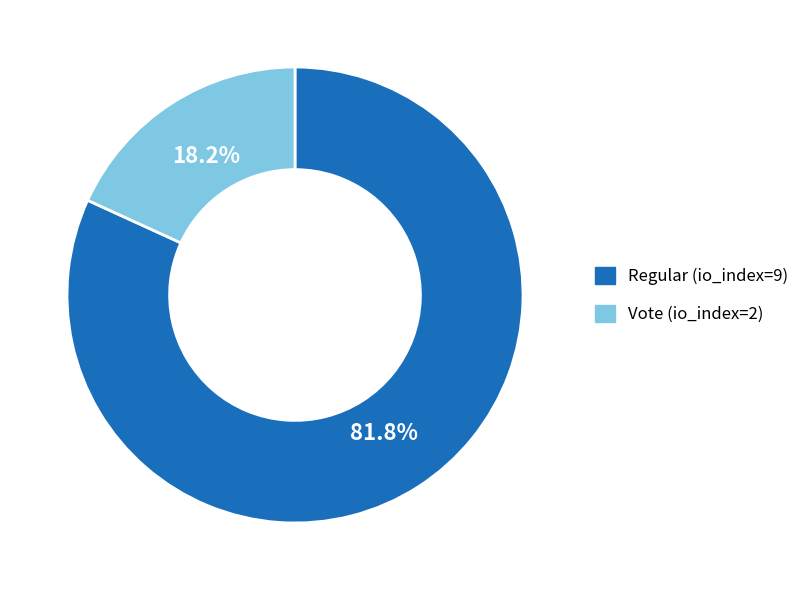

True or false: Regular (io_index=9) accounts for 76% of the total.

False